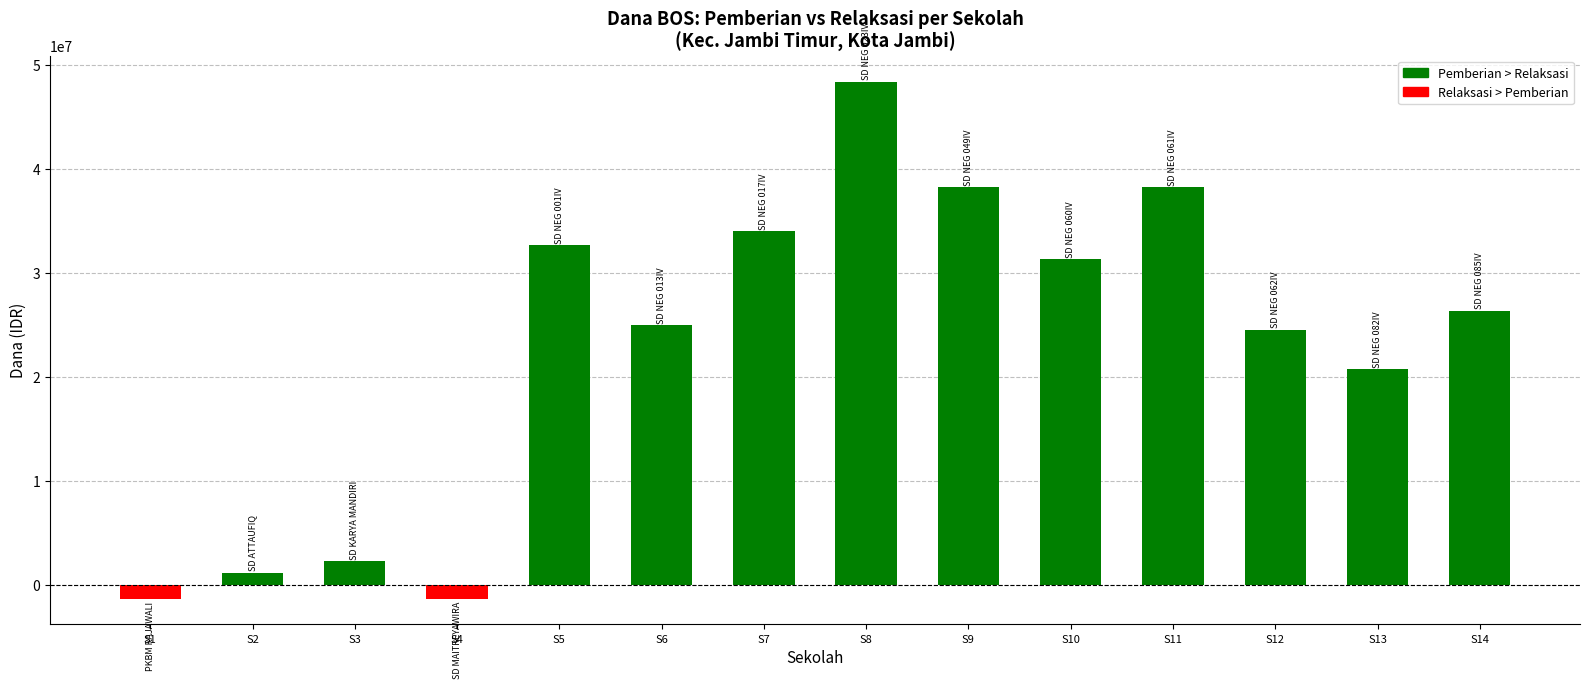

The value at S13 is 33025931. True or false?

False